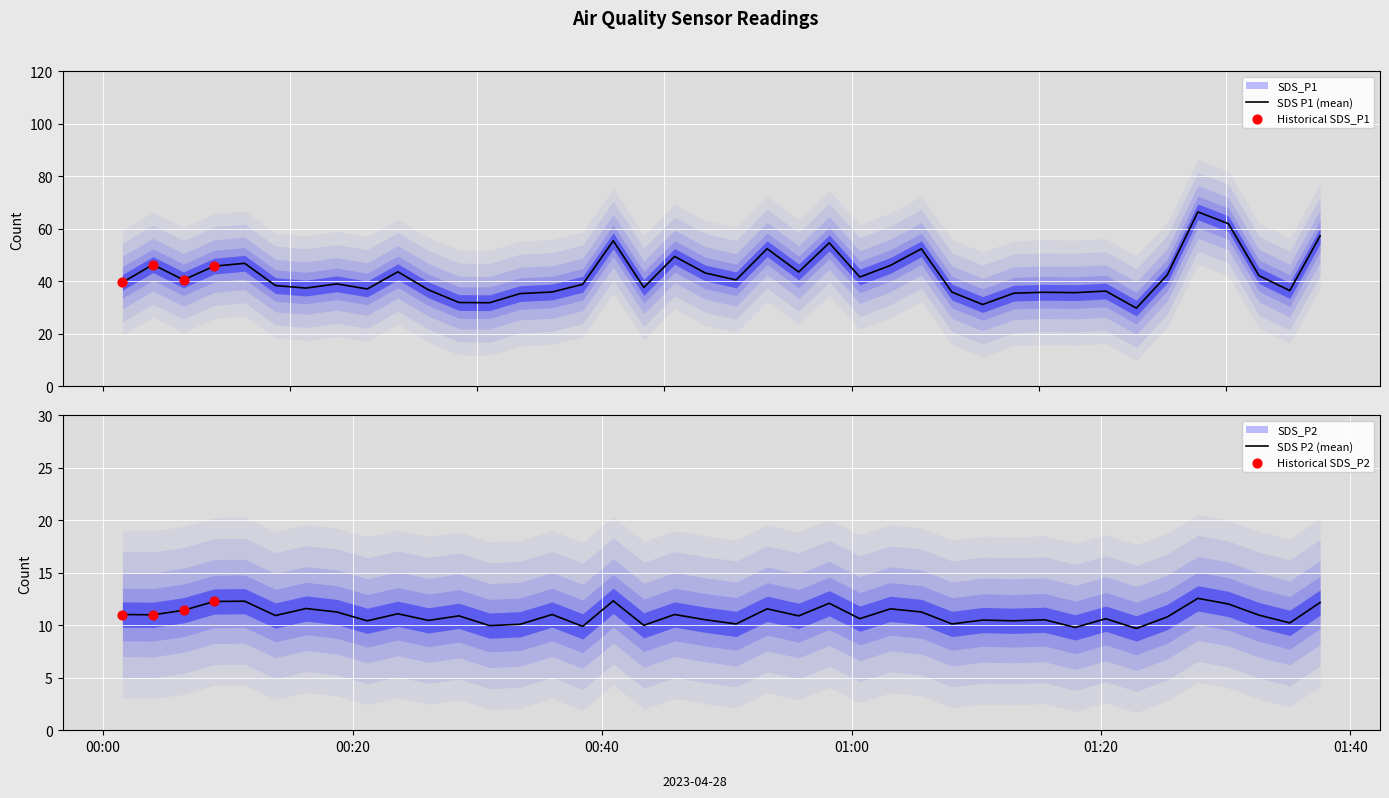

Which series reaches the maximum Y coordinate?

SDS_P1